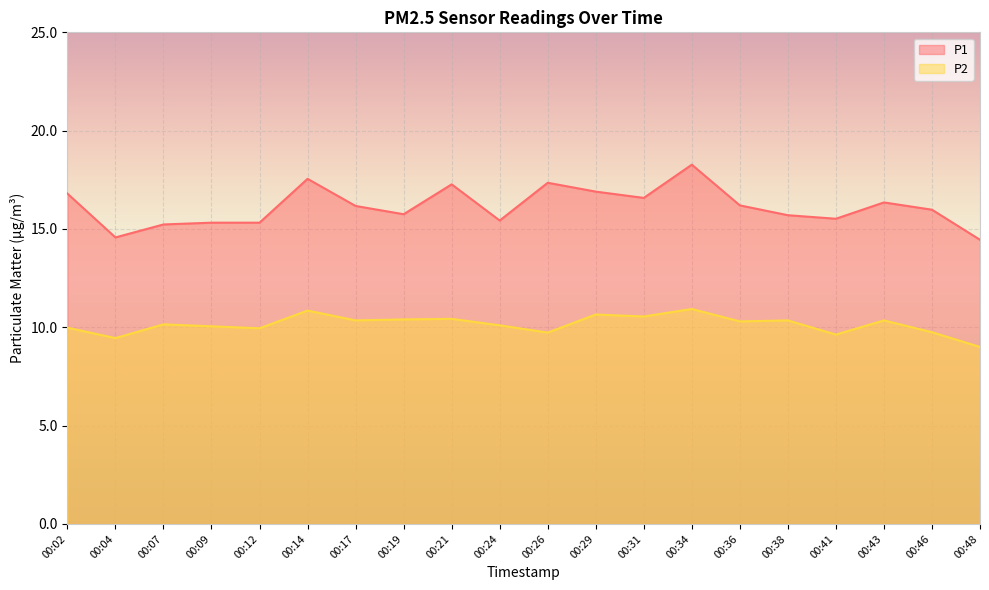

What is the average value of the P1 series?

16.1